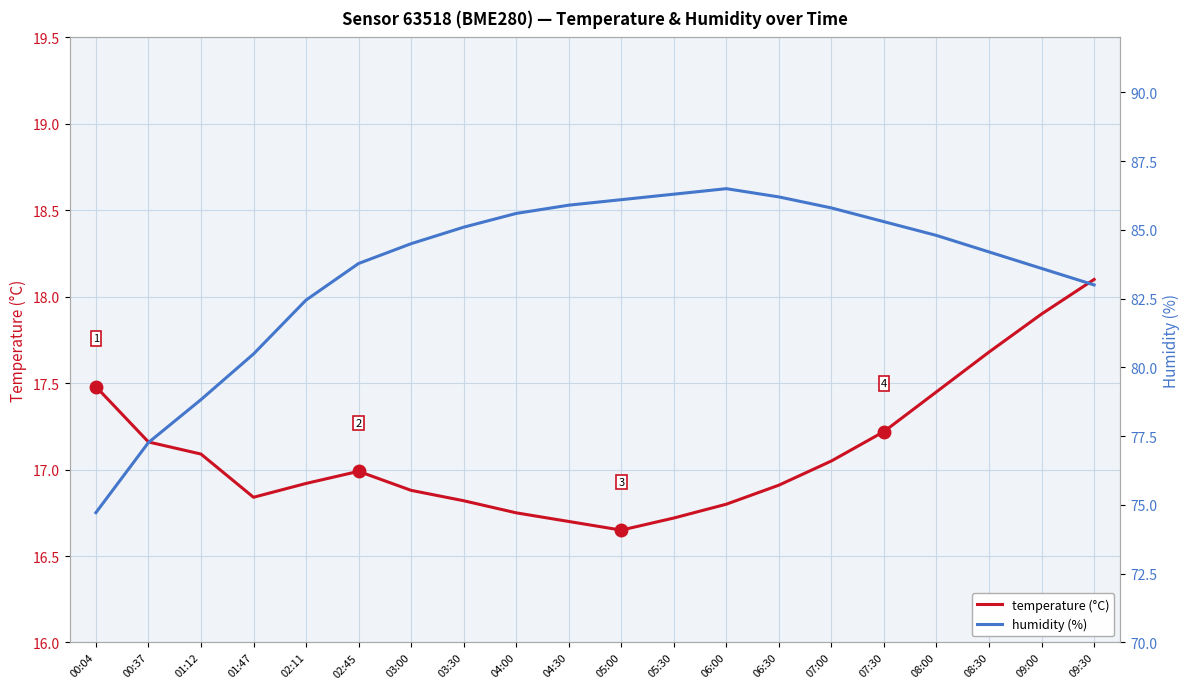

What position from the left is 01:12?

3